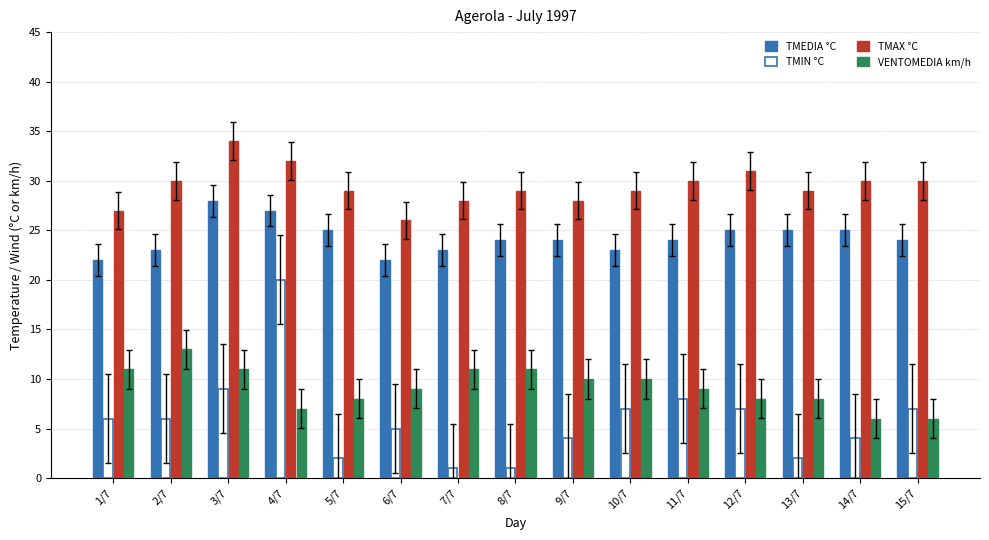

What is the minimum value for TMIN °C?

1